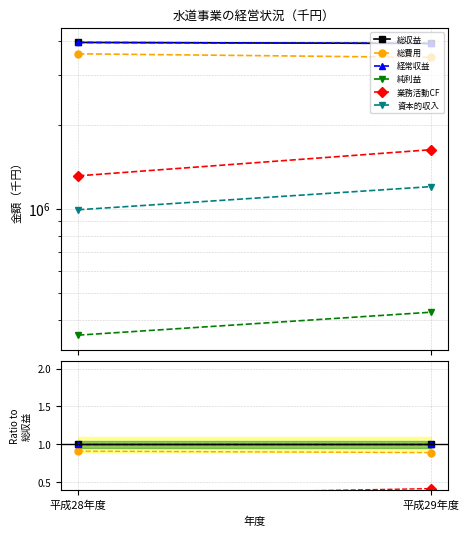

At which category does the chart reach its peak across all series?

平成28年度